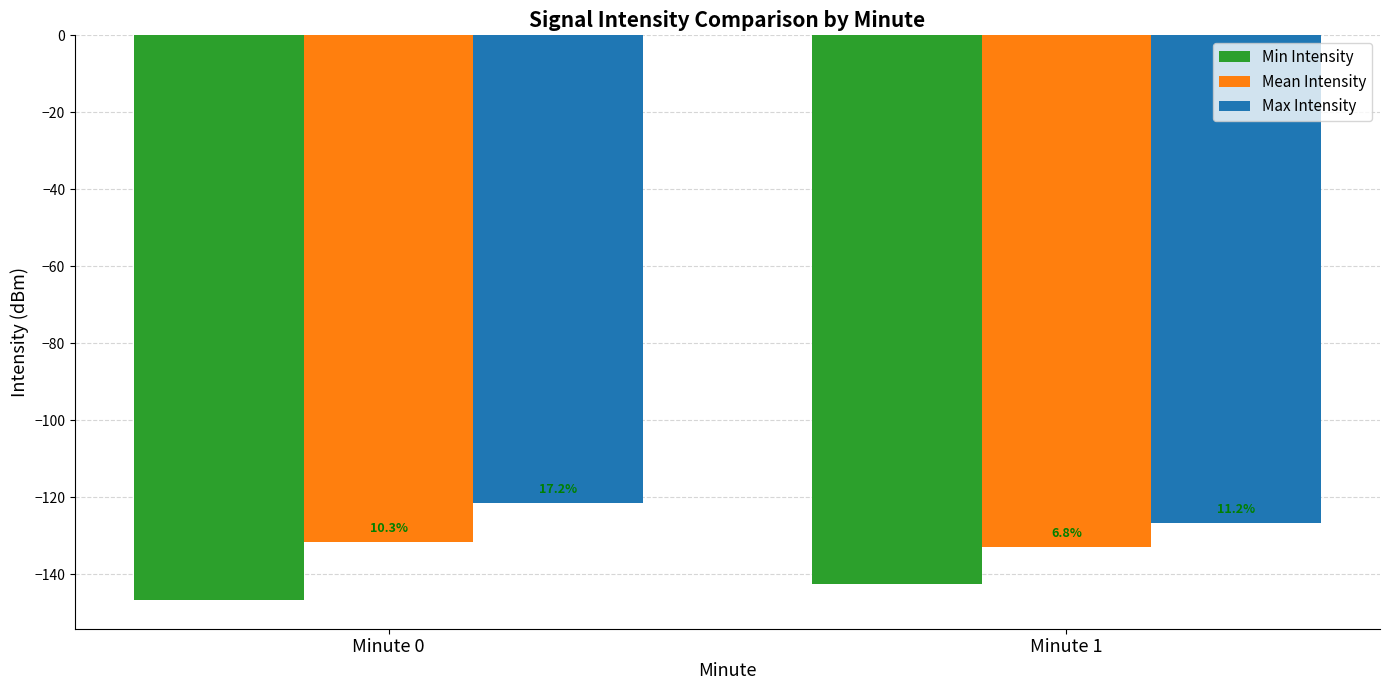

Rank the series by their maximum value, from lowest to highest.

Min Intensity, Mean Intensity, Max Intensity